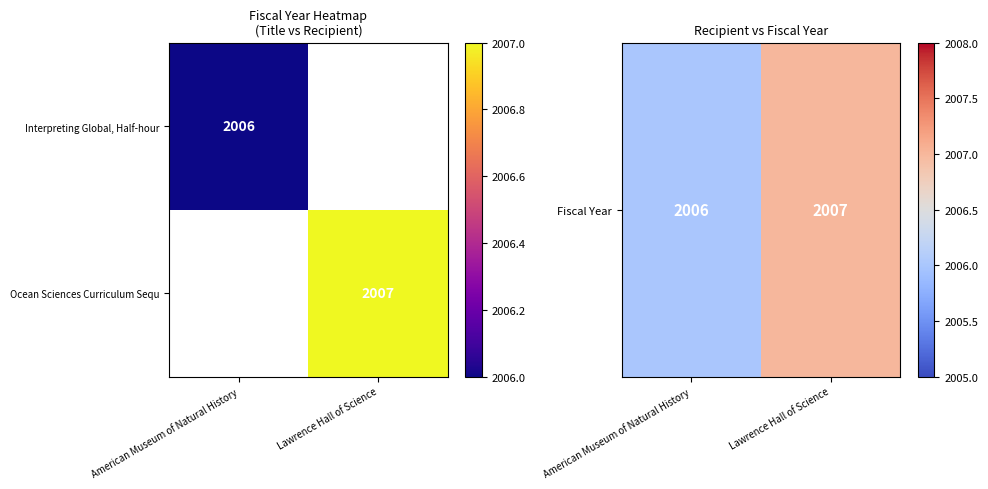

Between American Museum of Natural History and Lawrence Hall of Science, which is larger?

Lawrence Hall of Science